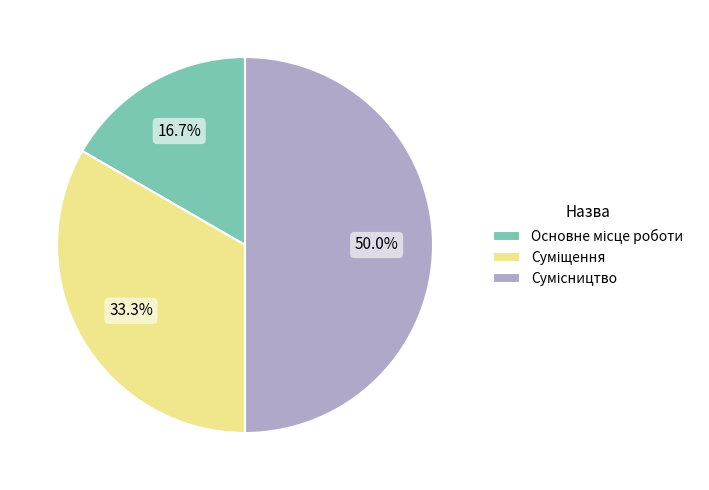

Count the number of slices in the pie.

3